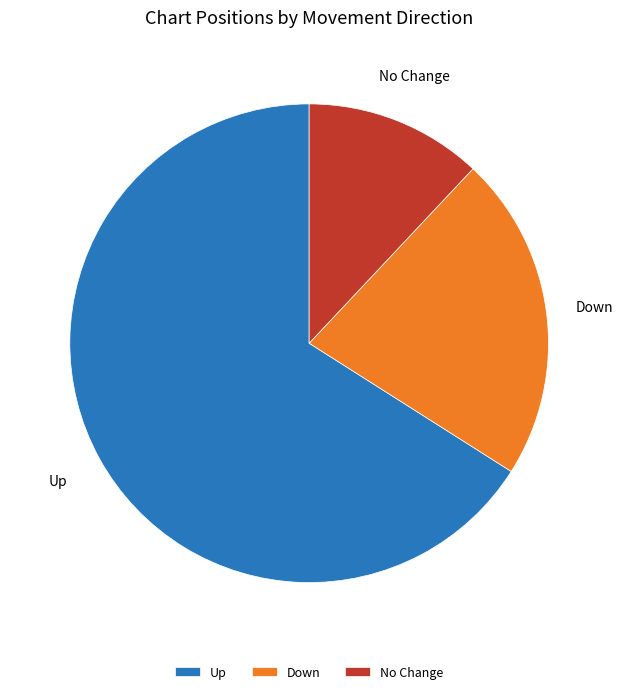

Is Down the majority of the pie?

No